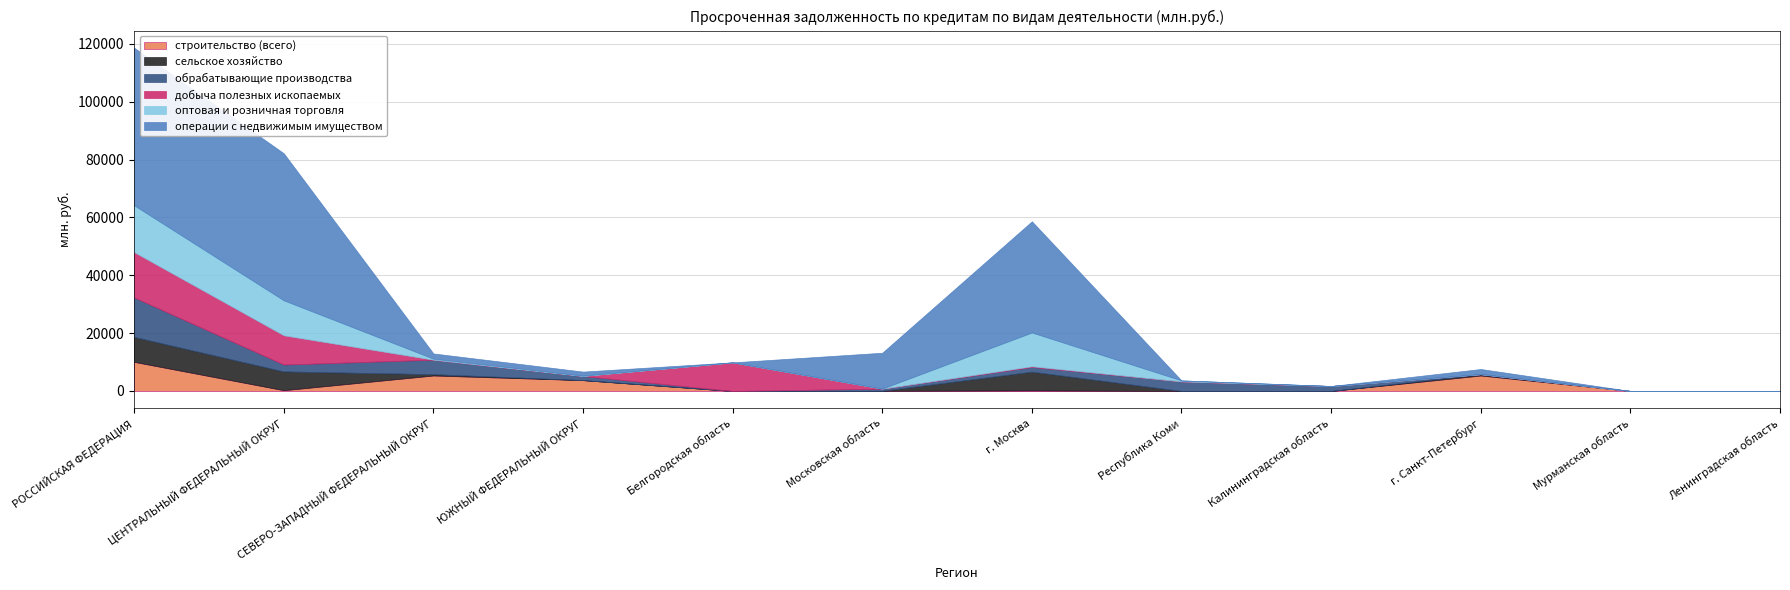

True or false: строительство (всего) has a value of 0 at Ленинградская область.

True